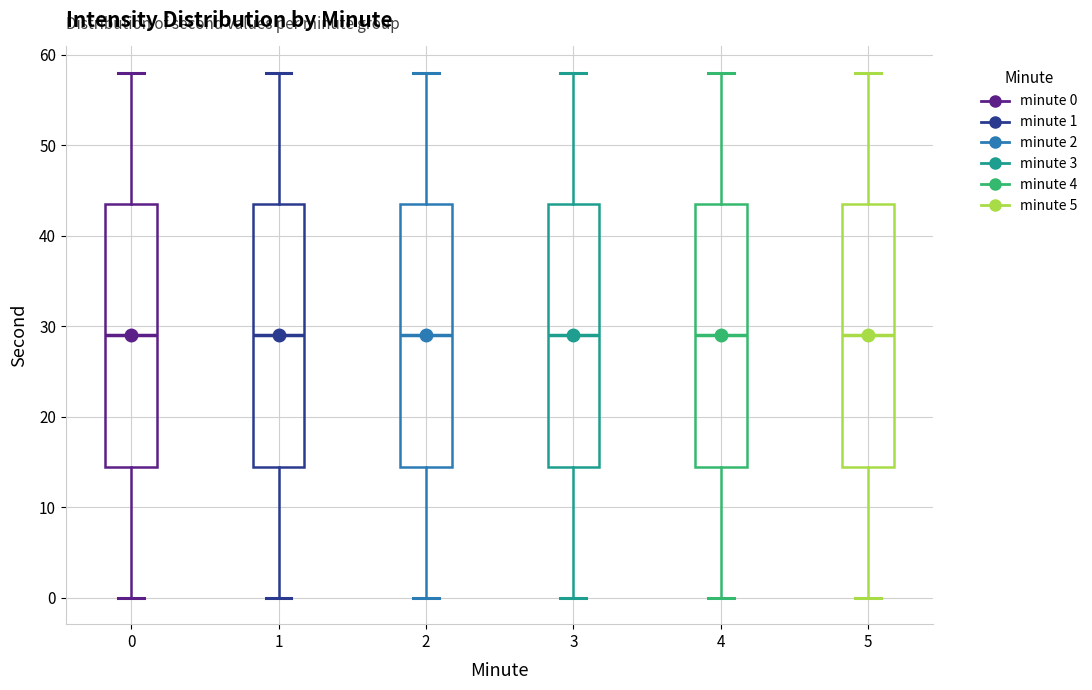

Where does the lower whisker of the box at x = 3 end on the y-axis? The values are not printed on the chart, so give them approximately, as read against the axis.

0